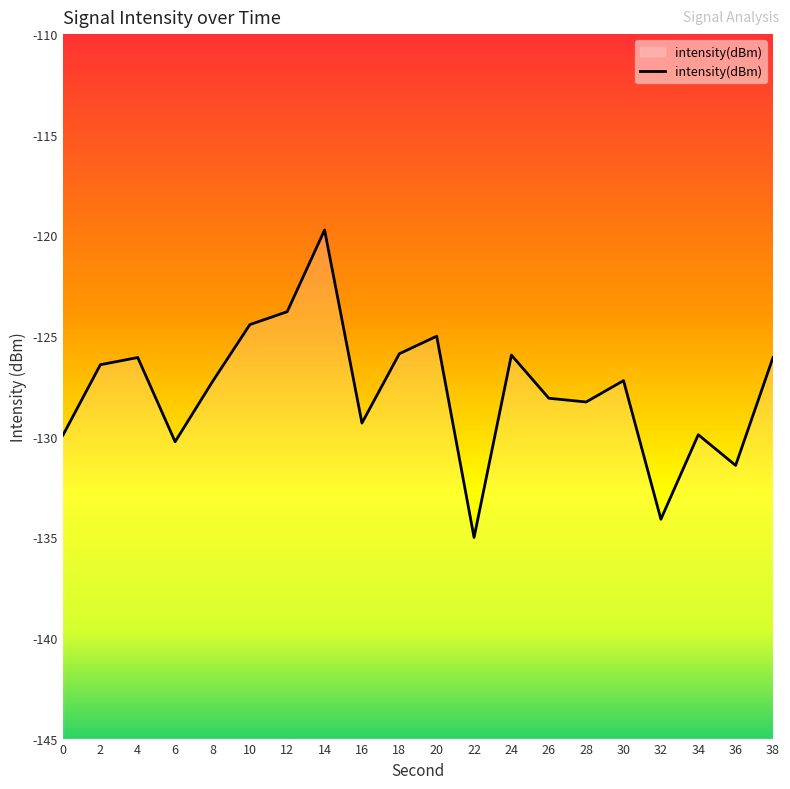

True or false: the data shows -88.5 at 6.

False